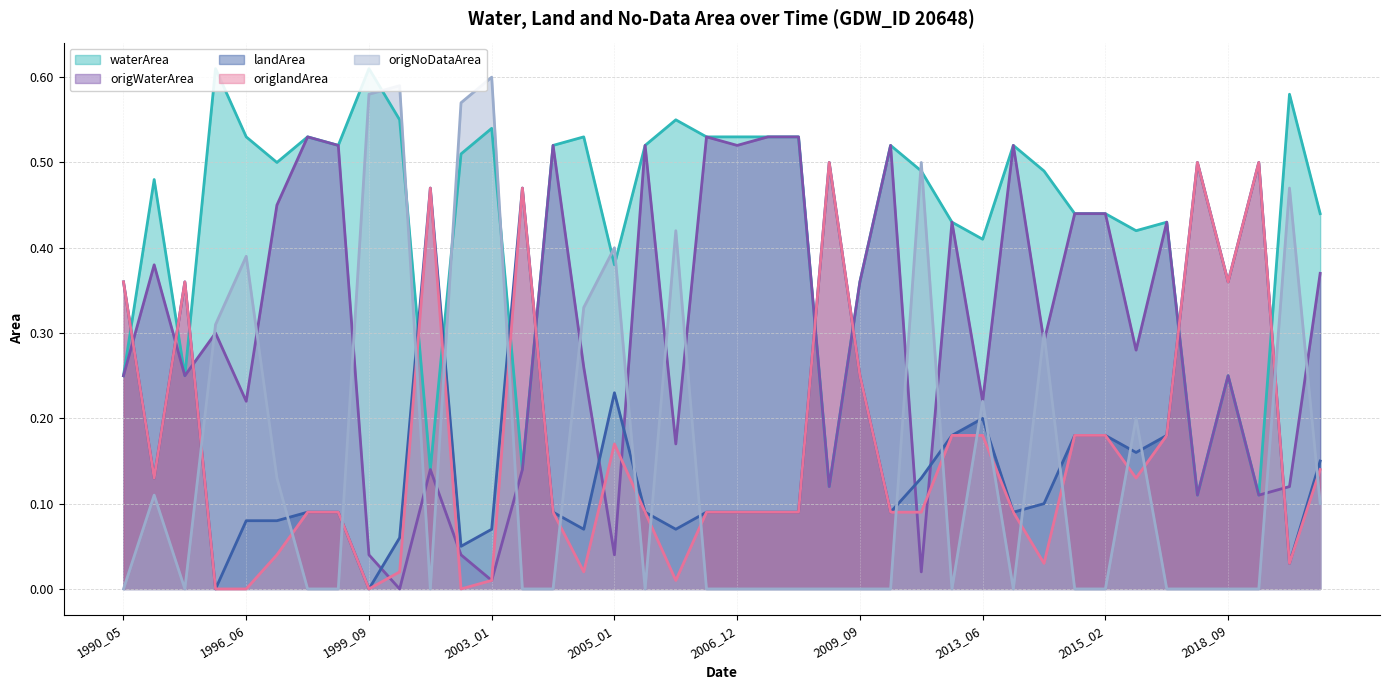

Is the value of landArea at 1990_05 greater than the value of waterArea at 1992_04?

Yes